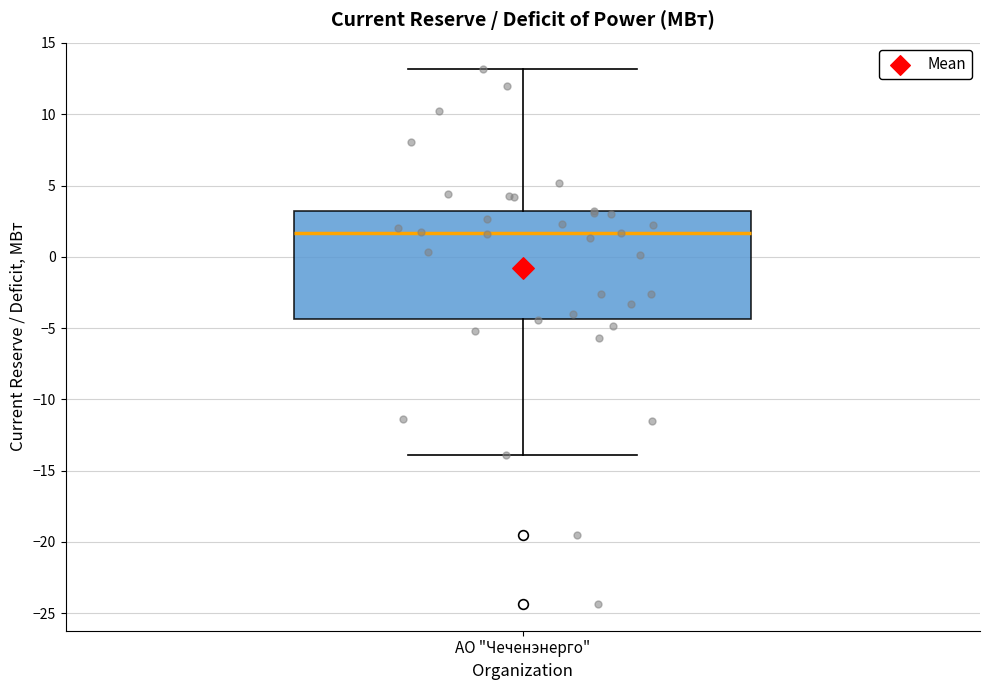

Transcribe this box plot: give where the median line is, the range the box spans, and where the two whiskers end, as read against the y-axis. The values are not printed on the chart, so give them approximately, as read against the axis.

median 1.5, box -4.5 to 3.0, whiskers -14.0 to 13.0